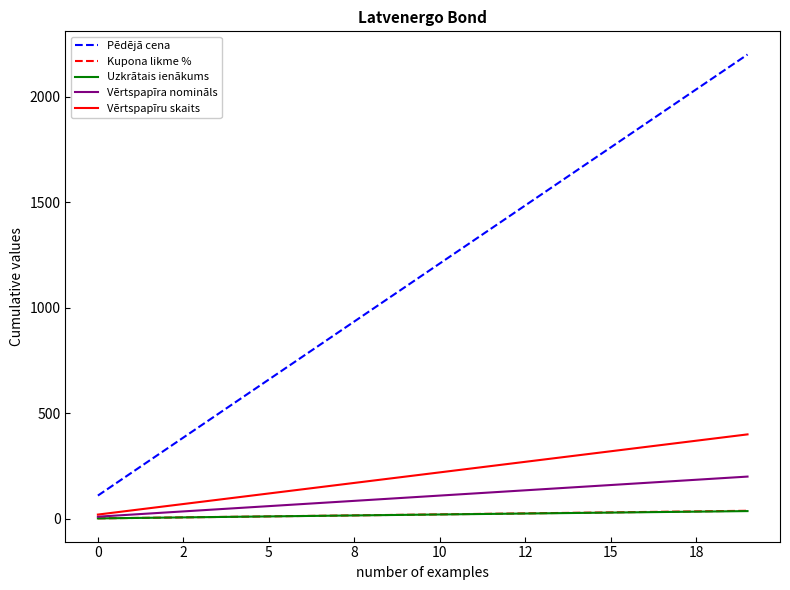

True or false: Vērtspapīra nomināls and Pēdējā cena cross at least once.

False